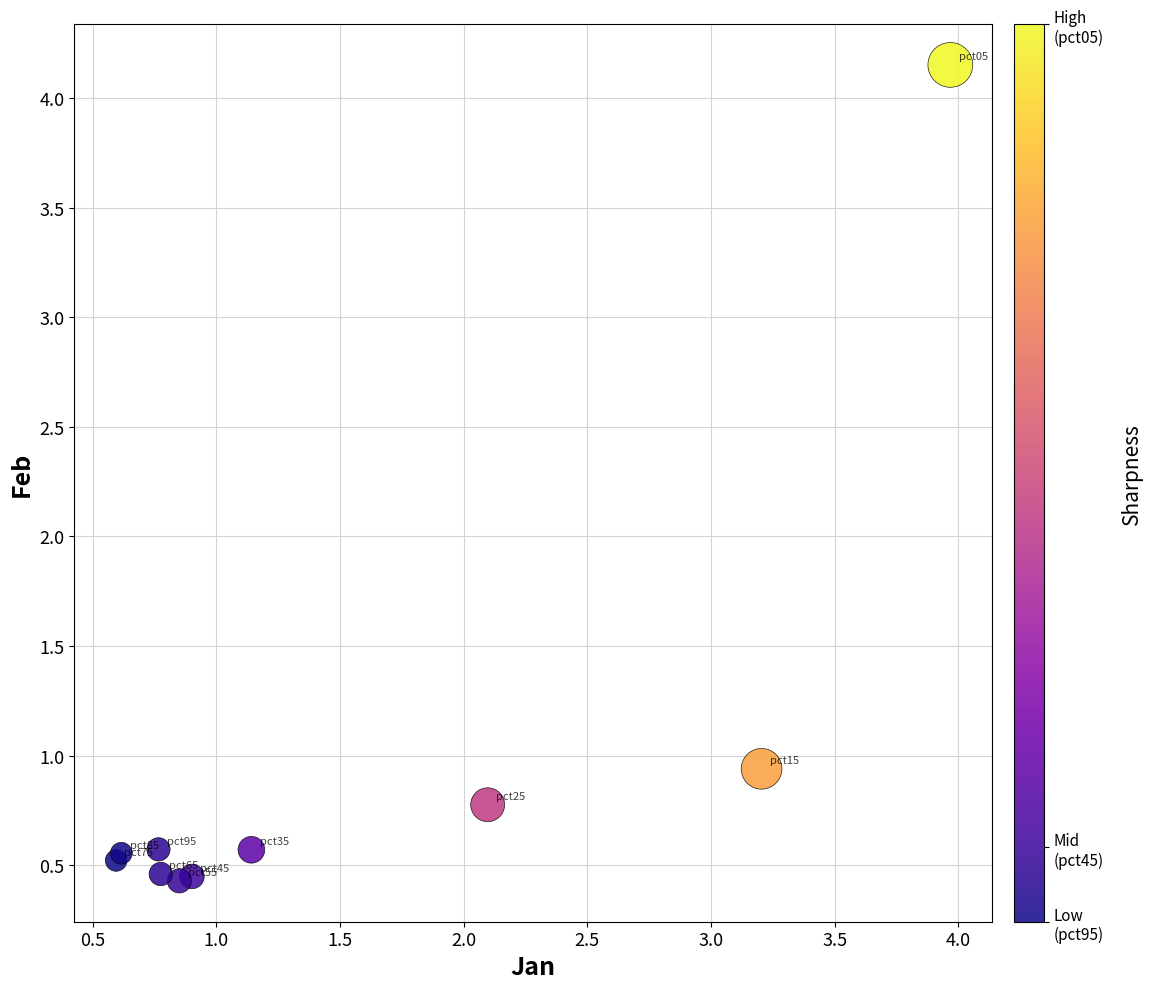

What Y value in the scatter plot is closest to 2?

0.9